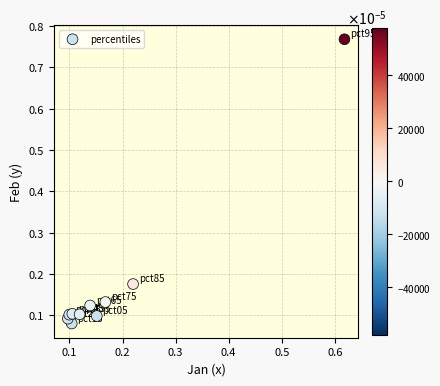

What is the range of X values (max minus min)?

0.5